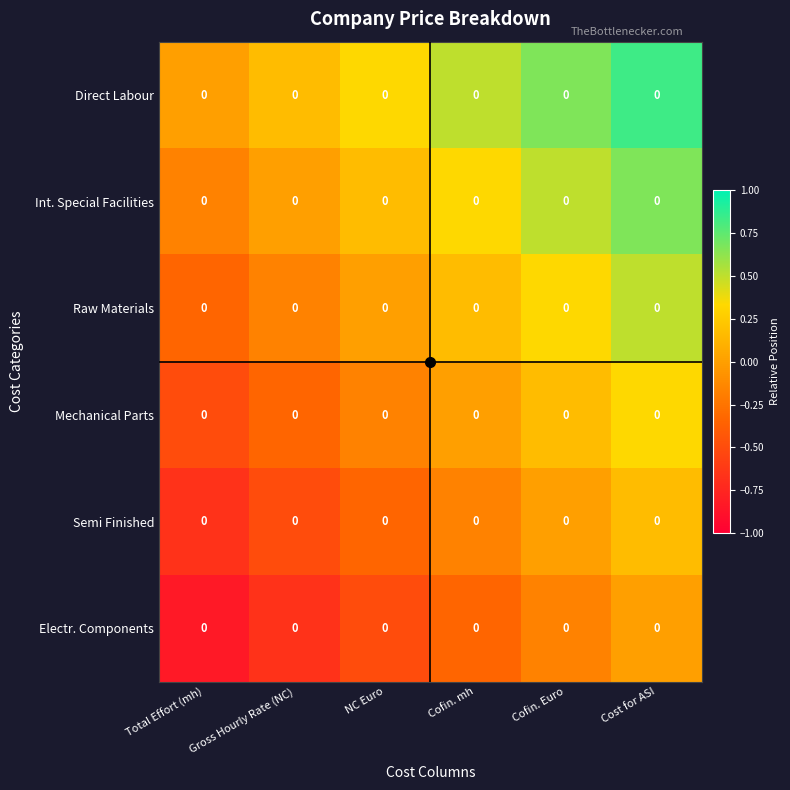

Rank the series at Cofin. Euro from lowest to highest value.

Electr. Components, Semi Finished, Mechanical Parts, Raw Materials, Int. Special Facilities, Direct Labour